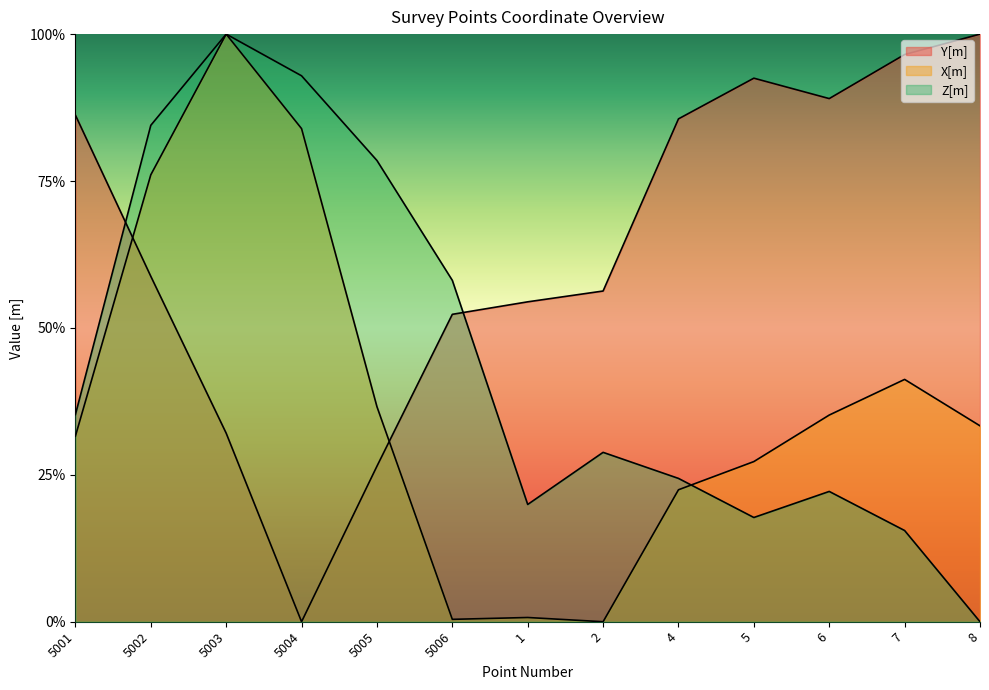

Does the chart have visible grid lines?

No